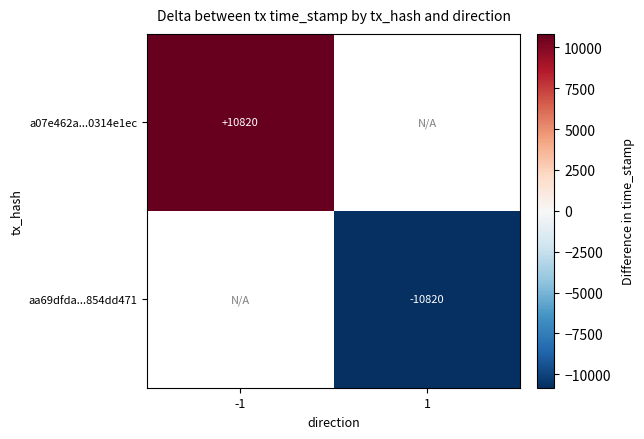

The value of a07e462a...0314e1ec at -1 is 10820.0. True or false?

True